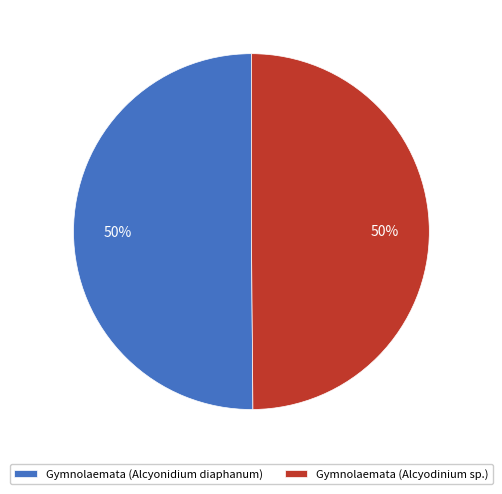

To the nearest percent, what percentage of the pie is Gymnolaemata (Alcyonidium diaphanum)?

50%